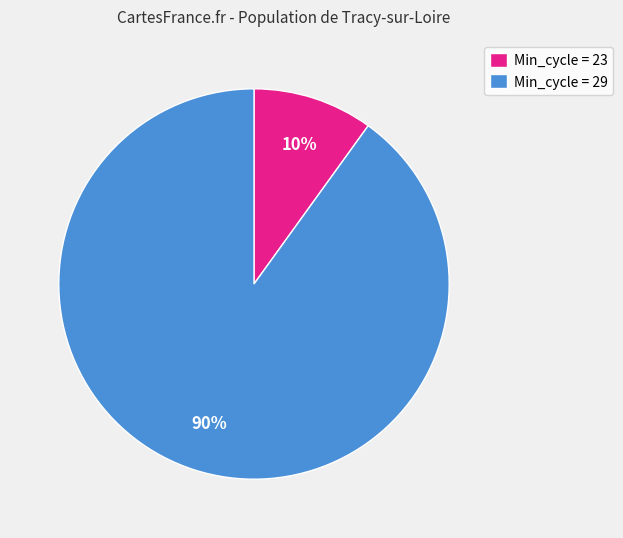

Between Min_cycle = 23 and Min_cycle = 29, which is larger?

Min_cycle = 29